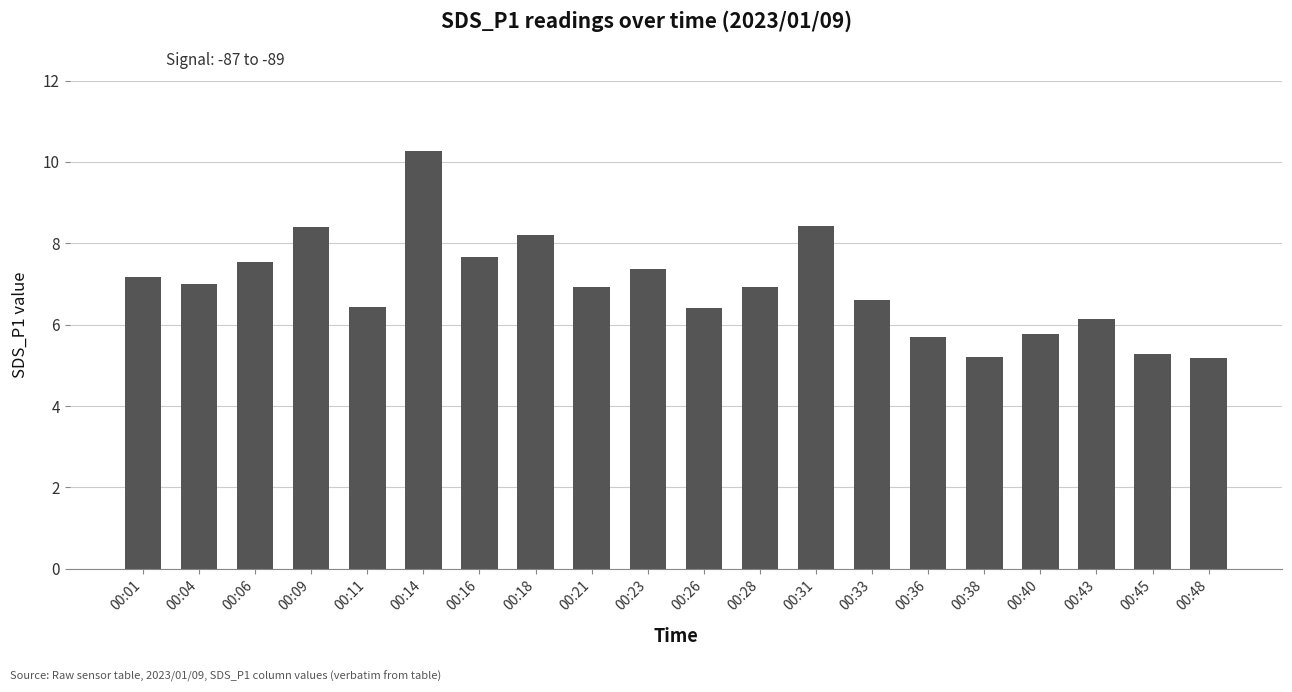

What is the smallest value displayed?

5.2